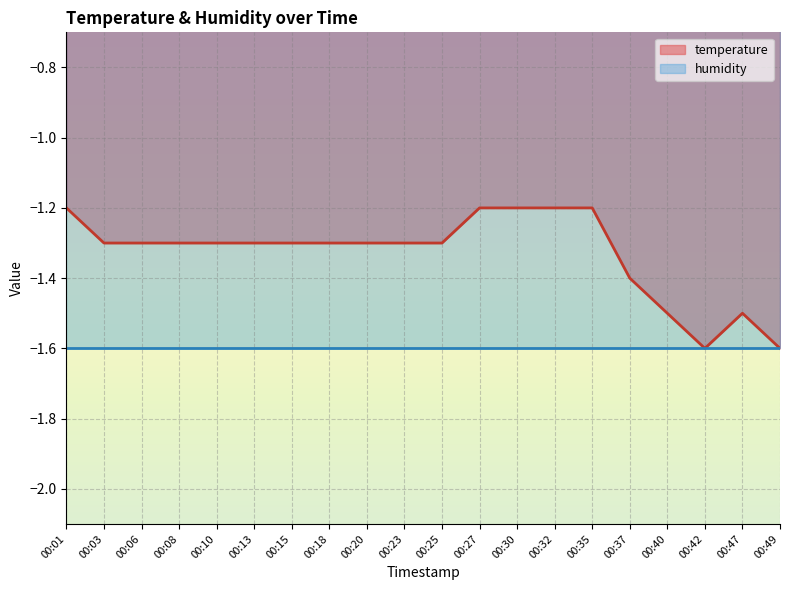

Is it true that the value at 00:47 is -1.5?

True